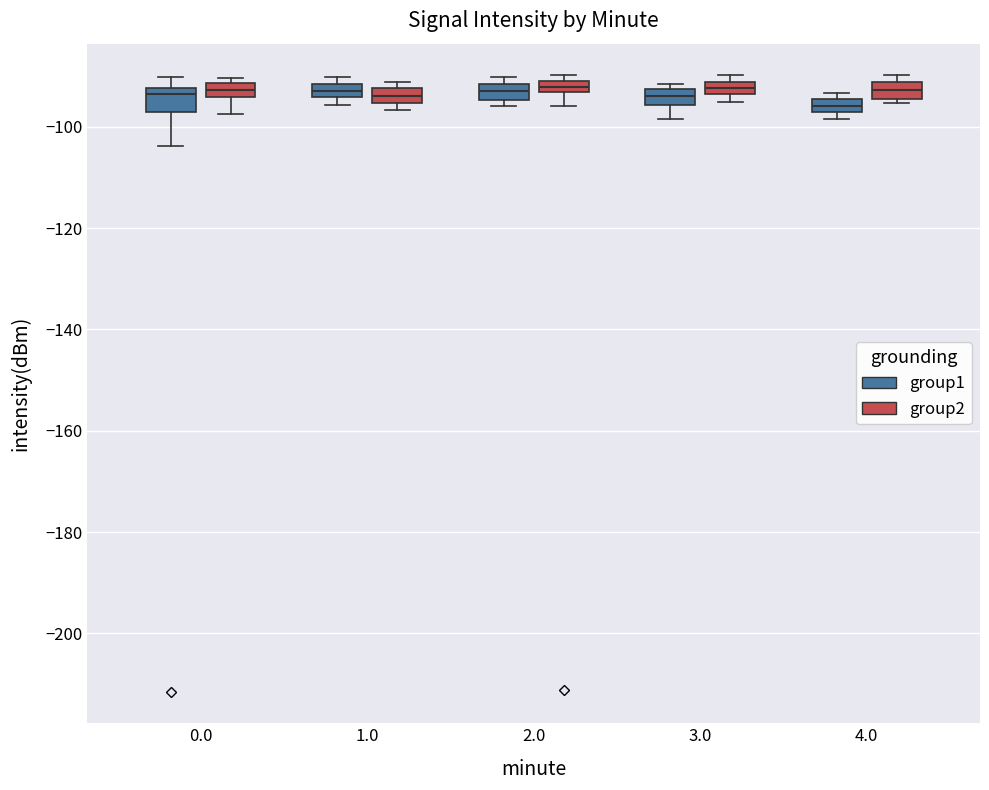

Where is the lower edge of the box for 4.0 (group2) on the y-axis? The values are not printed on the chart, so give them approximately, as read against the axis.

-94